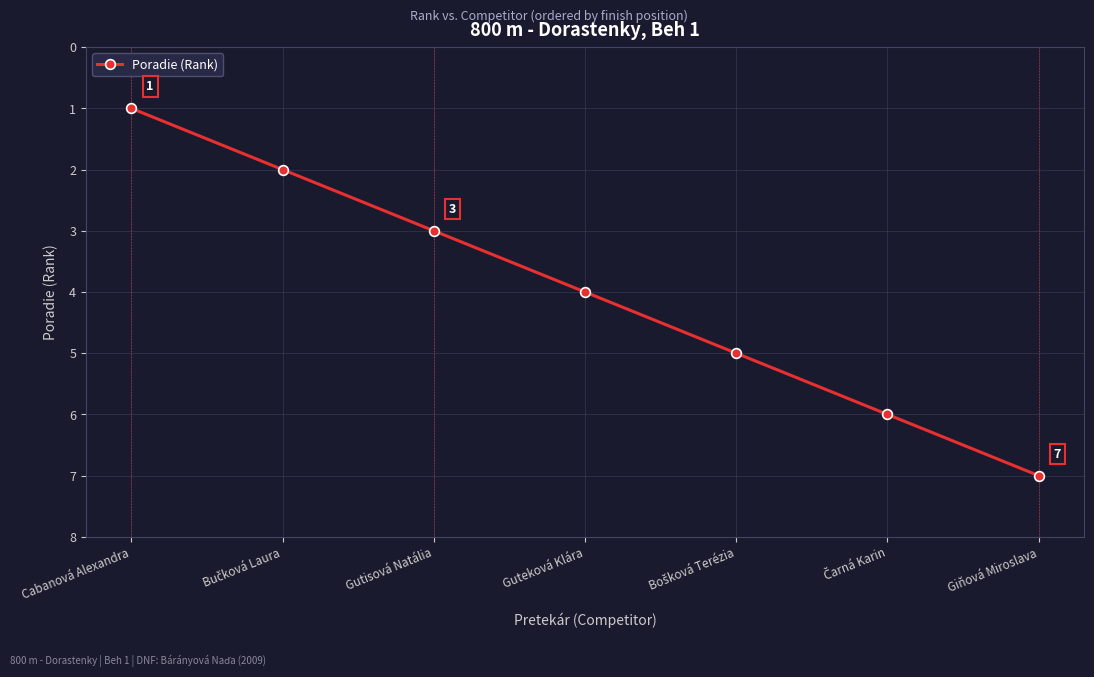

Is it true that the value at Giňová Miroslava is 2?

False